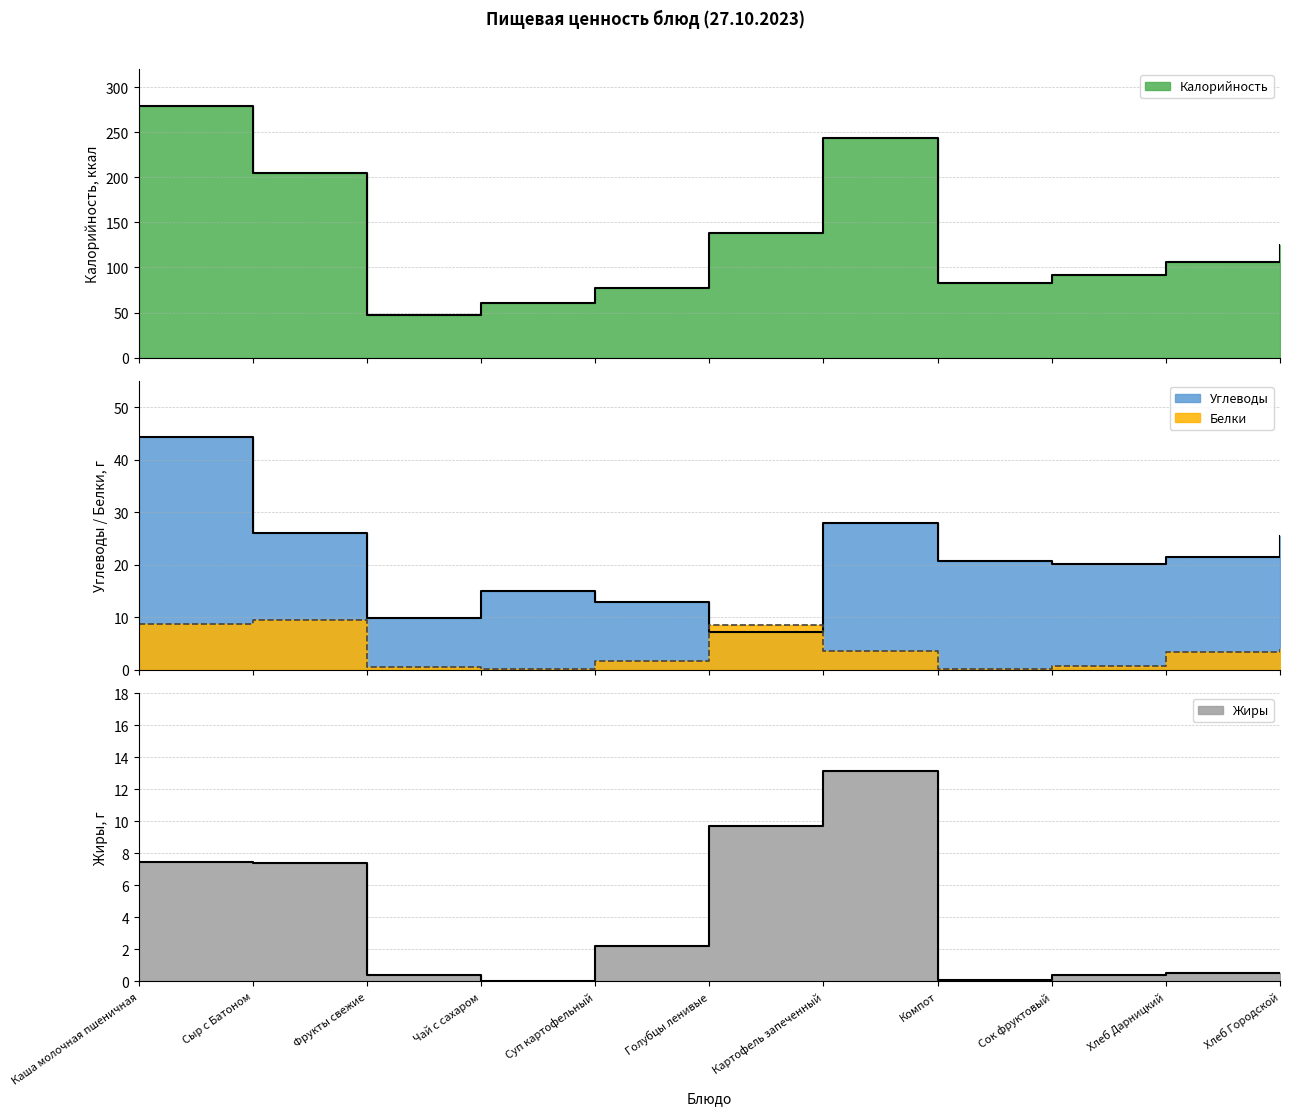

At which label is Углеводы closest to 25?

Хлеб Городской